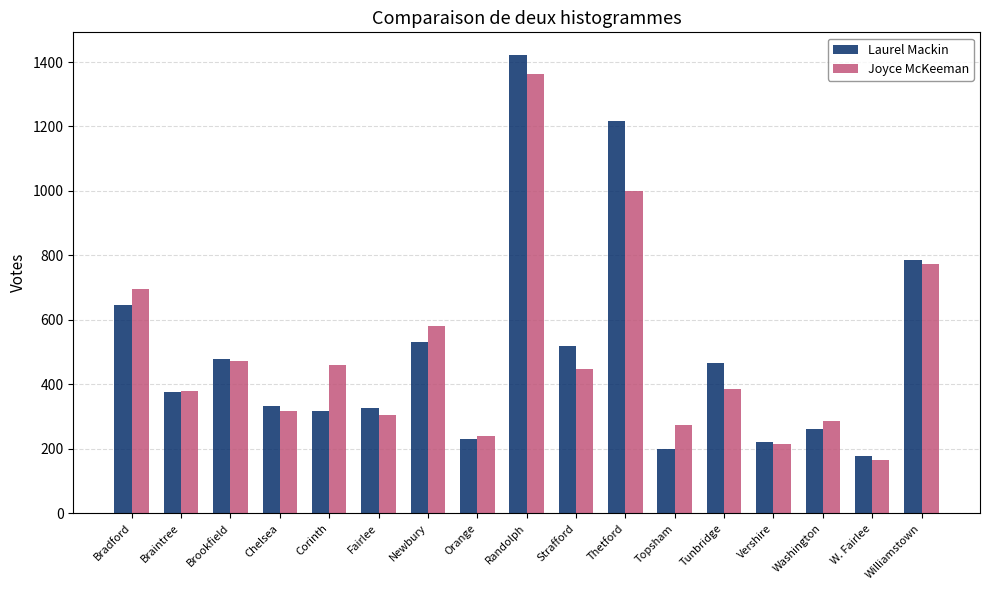

Where does the Joyce McKeeman series first go above 386?

Bradford